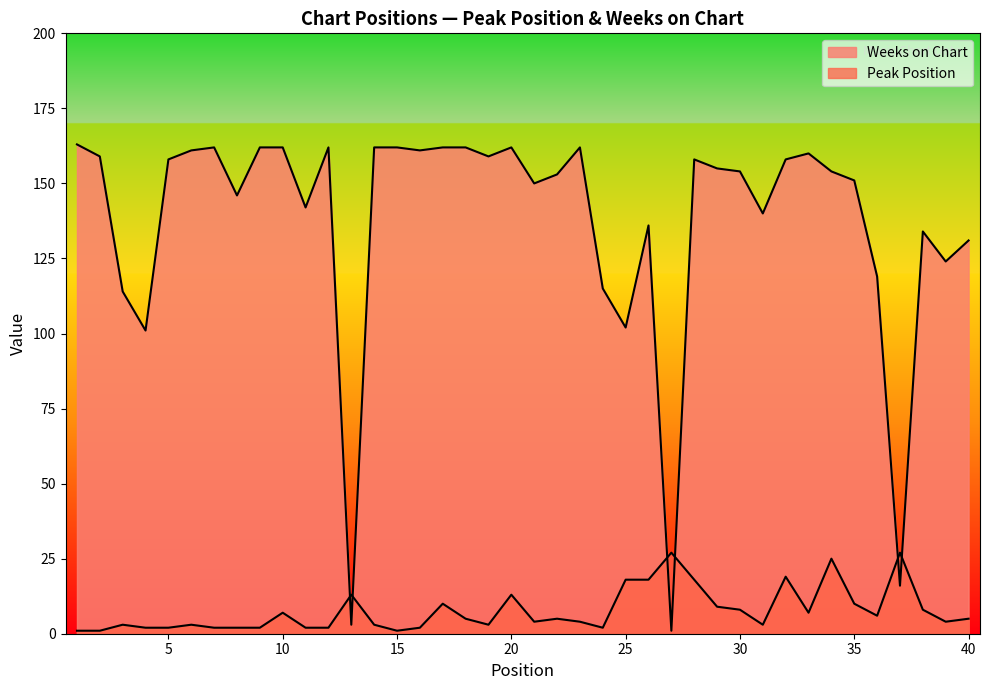

Reading left to right, extract all data points from this chart.

Peak Position: 1	1	3	2	2	3	2	2	2	7	2	2	13	3	1	2	10	5	3	13	4	5	4	2	18	18	27	18	9	8	3	19	7	25	10	6	27	8	4	5
Weeks on Chart: 163	159	114	101	158	161	162	146	162	162	142	162	3	162	162	161	162	162	159	162	150	153	162	115	102	136	1	158	155	154	140	158	160	154	151	119	16	134	124	131